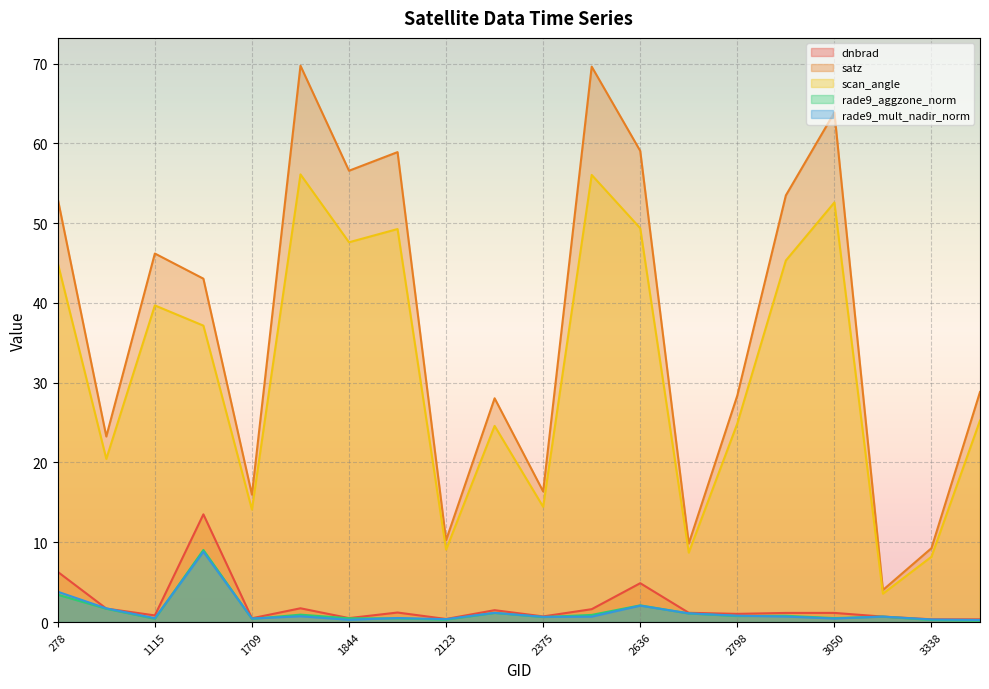

Which category has the lowest value across all series?

3365